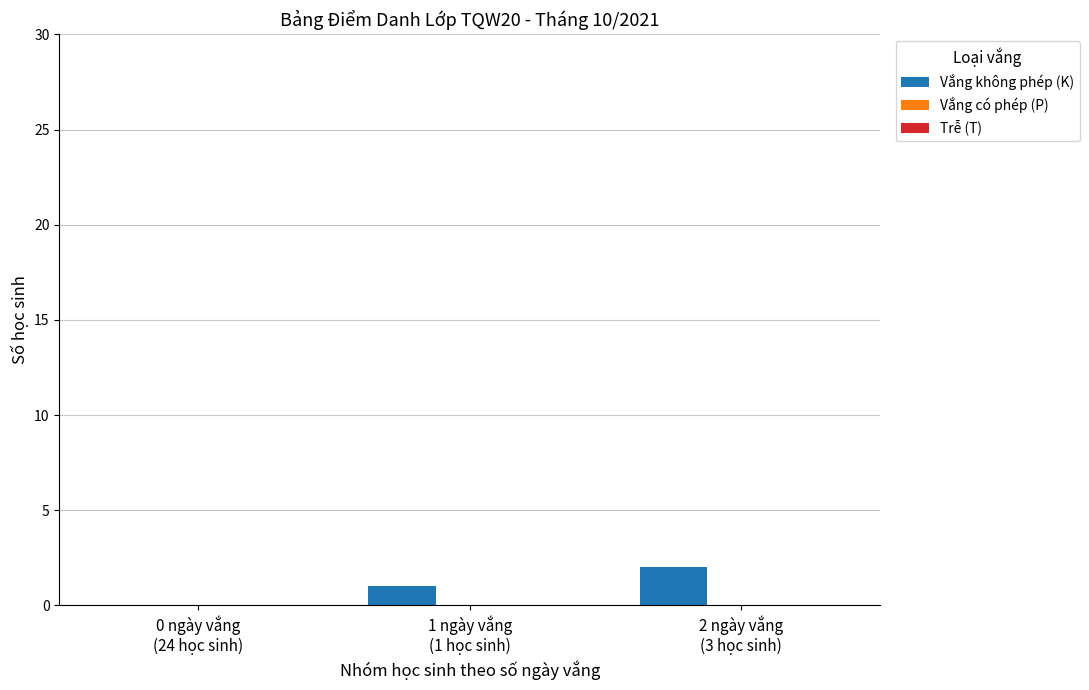

What is the maximum value shown in the chart?

2